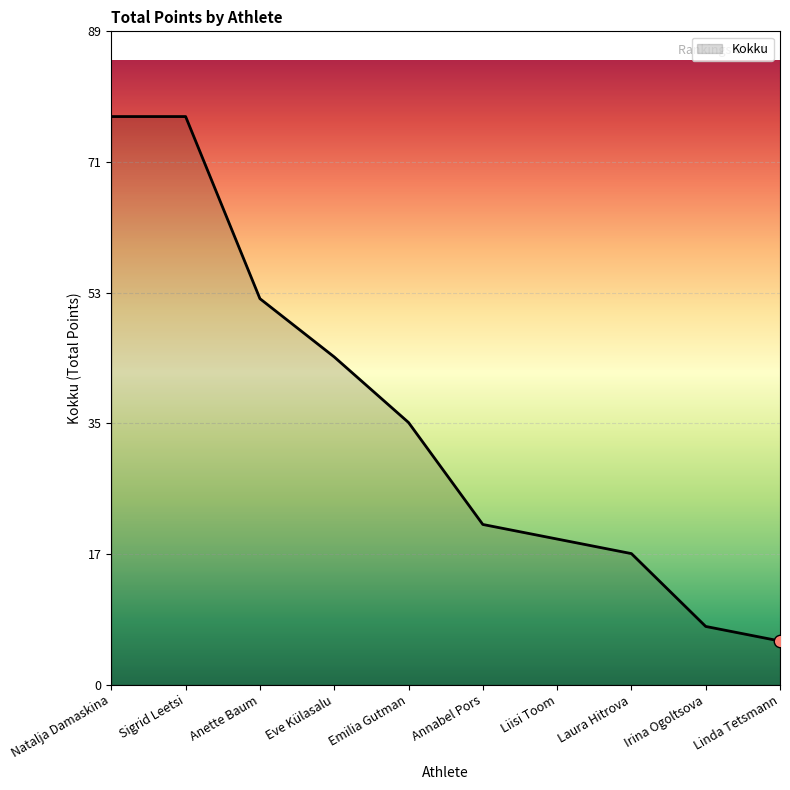

Between Emilia Gutman and Natalja Damaskina, which is larger?

Natalja Damaskina